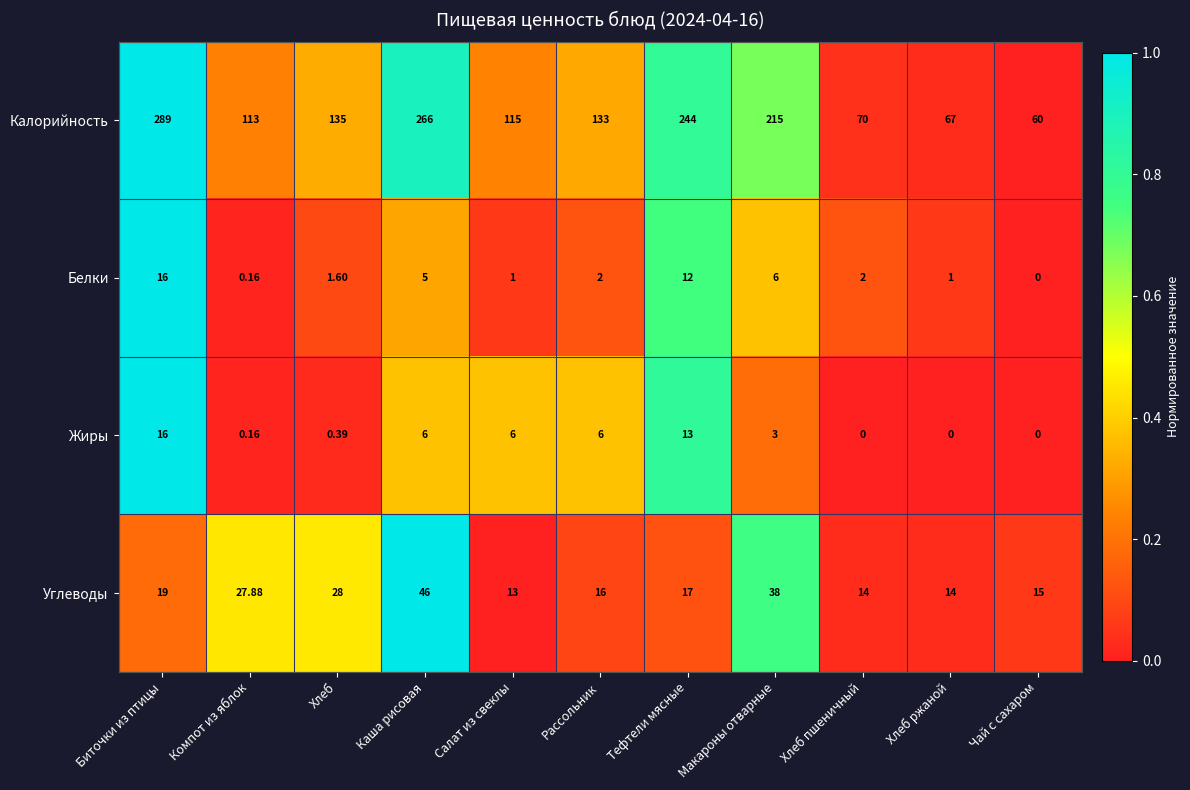

Which series has the largest total across all categories?

Калорийность